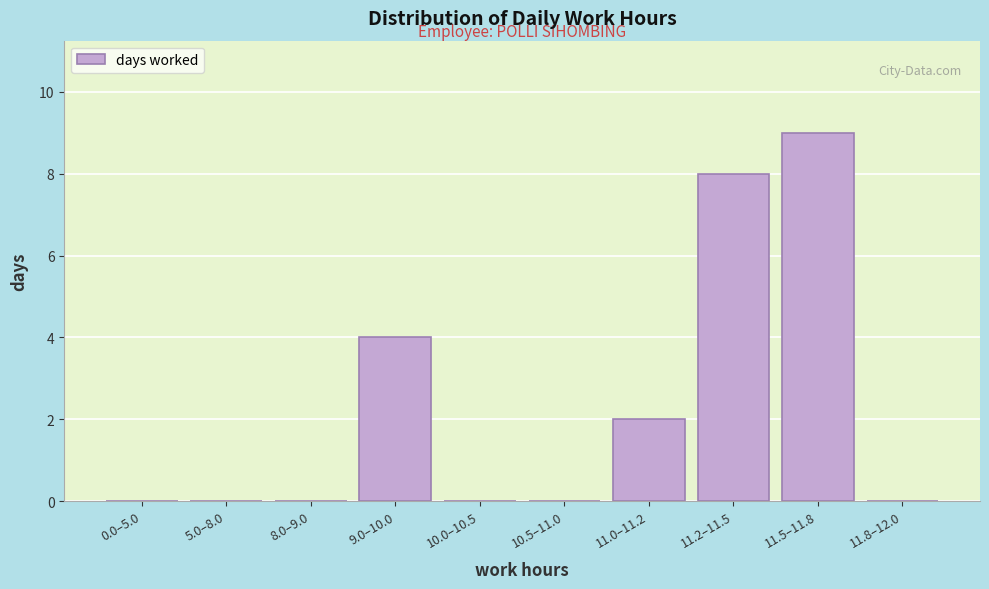

Reading left to right, list all the values displayed in this chart.

0.0–5.0=0	5.0–8.0=0	8.0–9.0=0	9.0–10.0=4	10.0–10.5=0	10.5–11.0=0	11.0–11.2=2	11.2–11.5=8	11.5–11.8=9	11.8–12.0=0